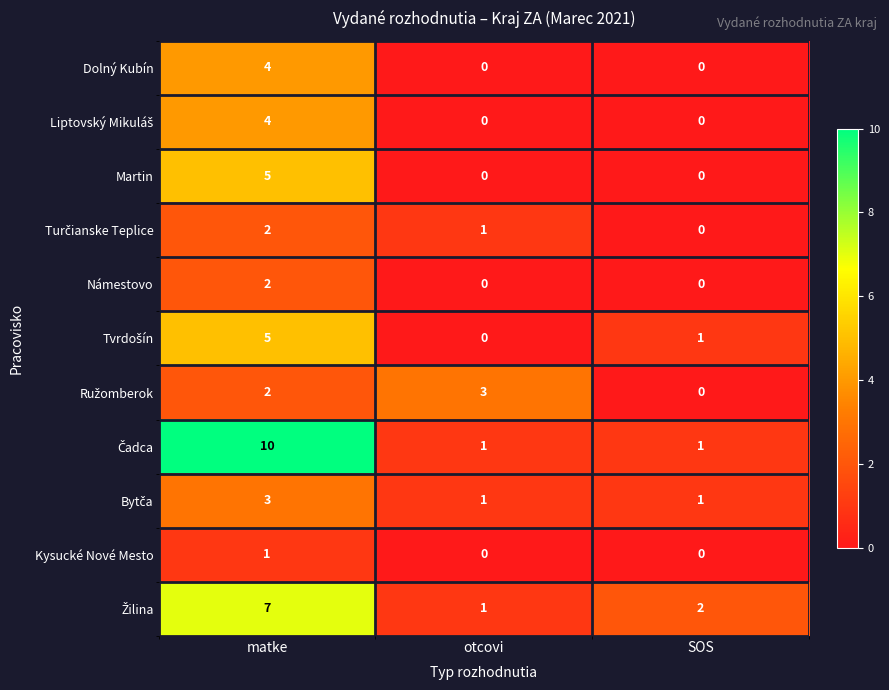

What is the spread (max minus min) of values at otcovi?

3